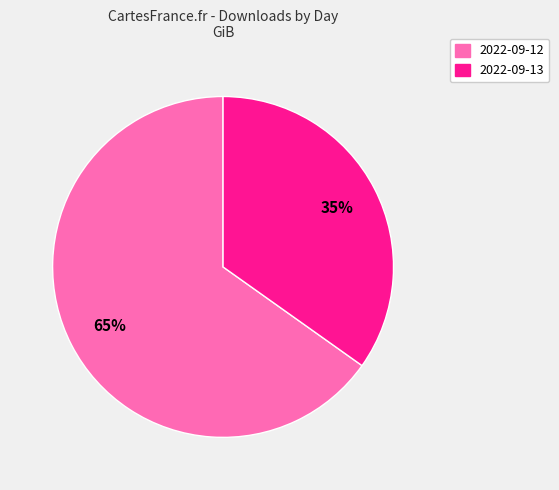

Rank the categories by value from lowest to highest.

2022-09-13, 2022-09-12